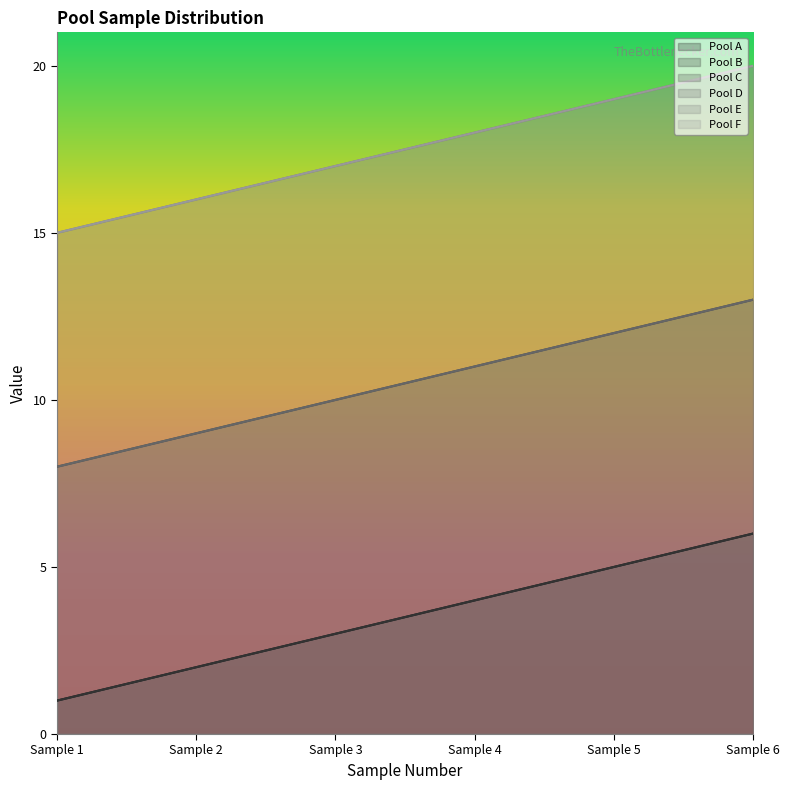

At which label does Pool E reach its peak?

Sample 6